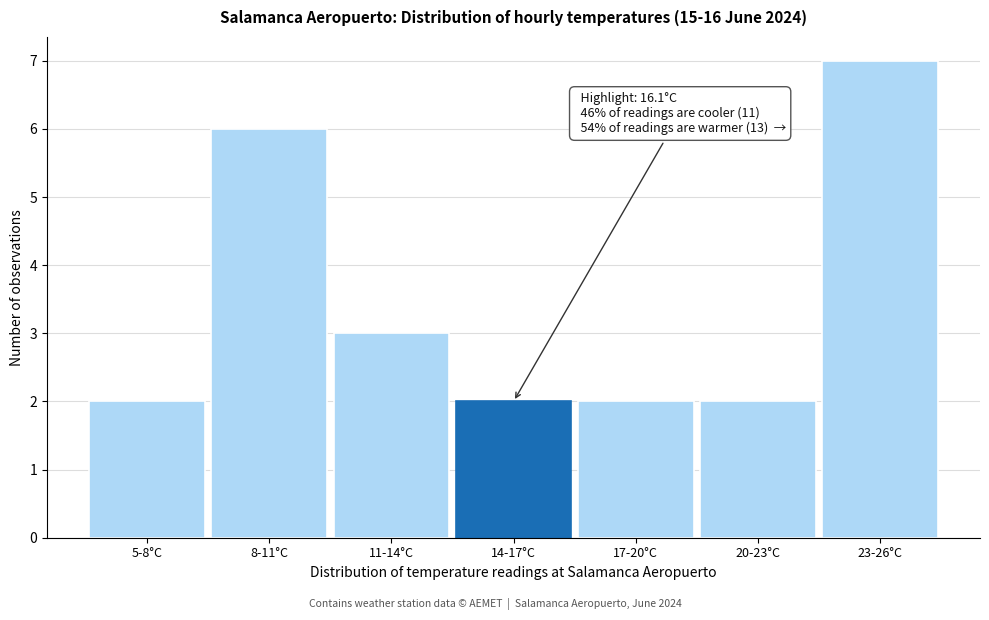

Reading left to right, transcribe all the data shown in this chart.

5-8°C=2	8-11°C=6	11-14°C=3	14-17°C=2	17-20°C=2	20-23°C=2	23-26°C=7